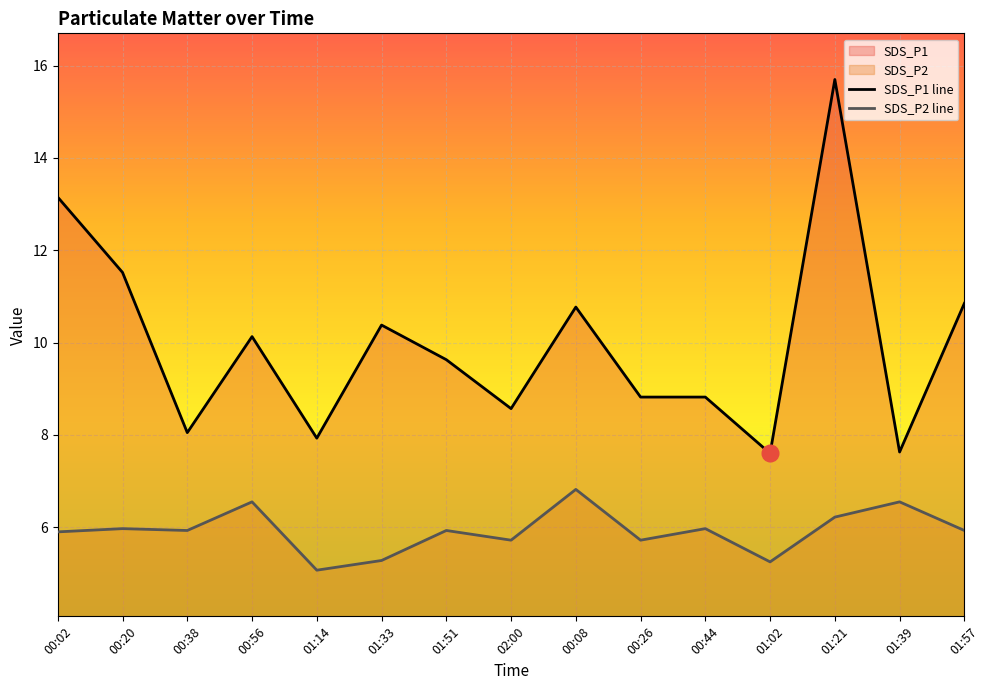

What is the sum of all SDS_P1 line values?

149.6